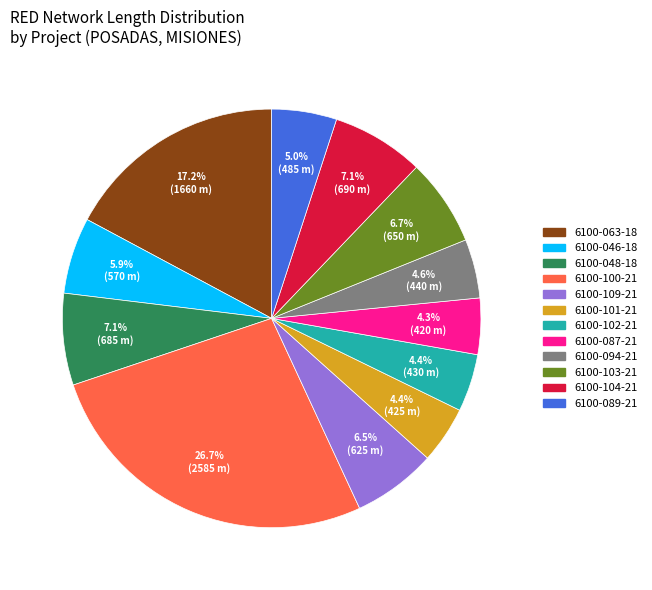

Is there any slice that represents more than half of the pie?

No